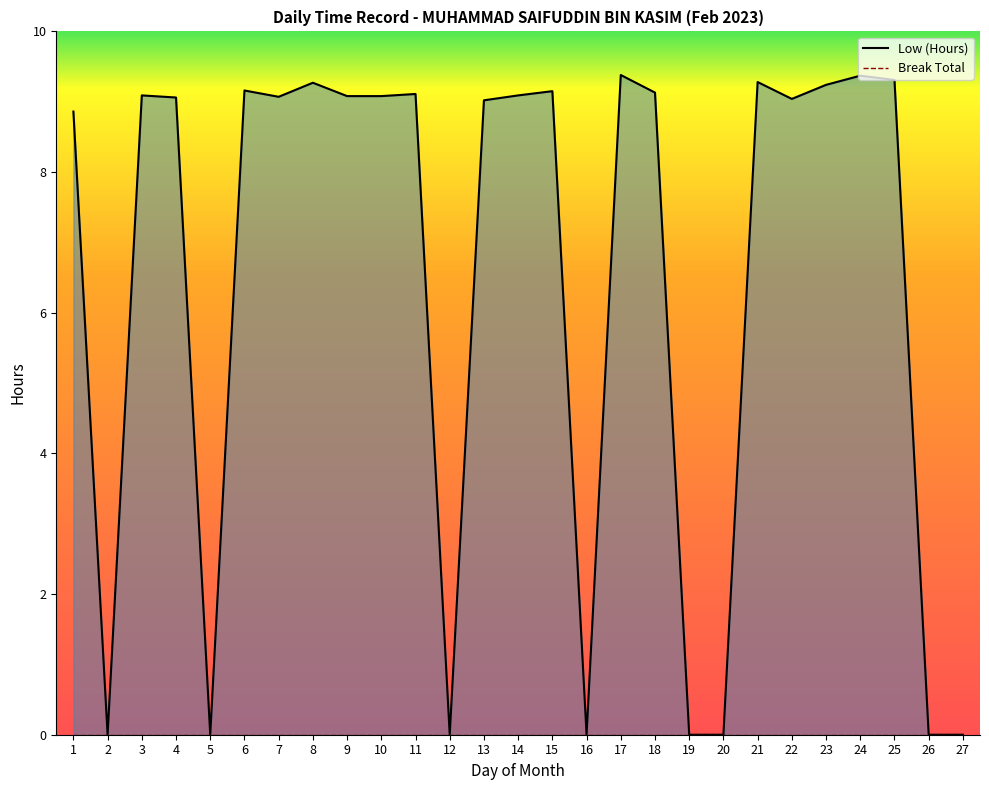

At which label does the data first exceed 9?

3